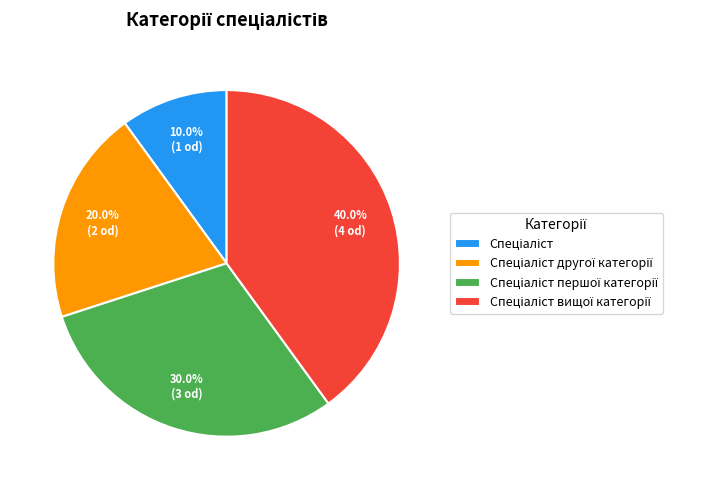

Is there any slice that represents more than half of the pie?

No